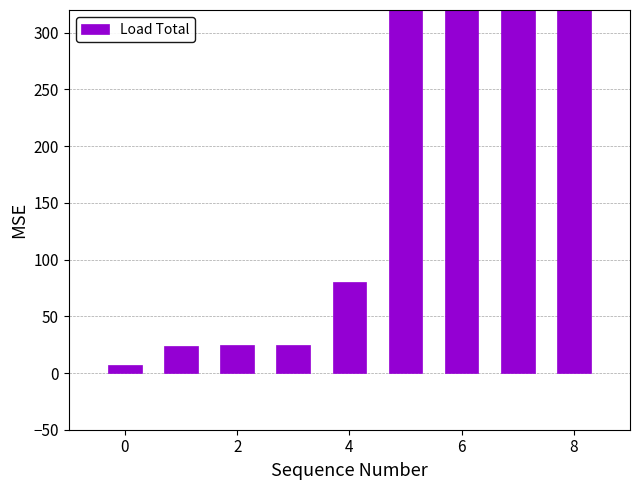

Count the number of data series in this chart.

1